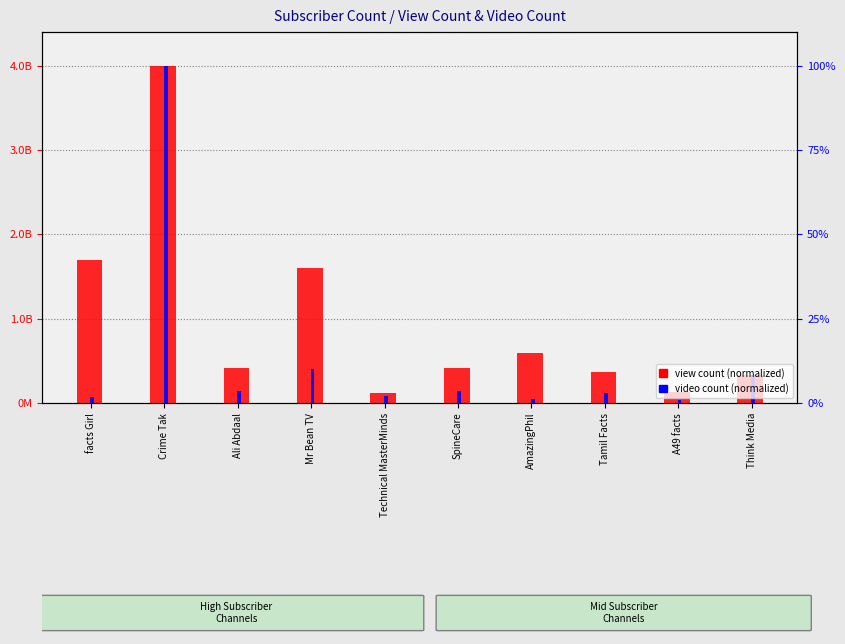

What is the label of the 8th bar from the left?

Tamil Facts